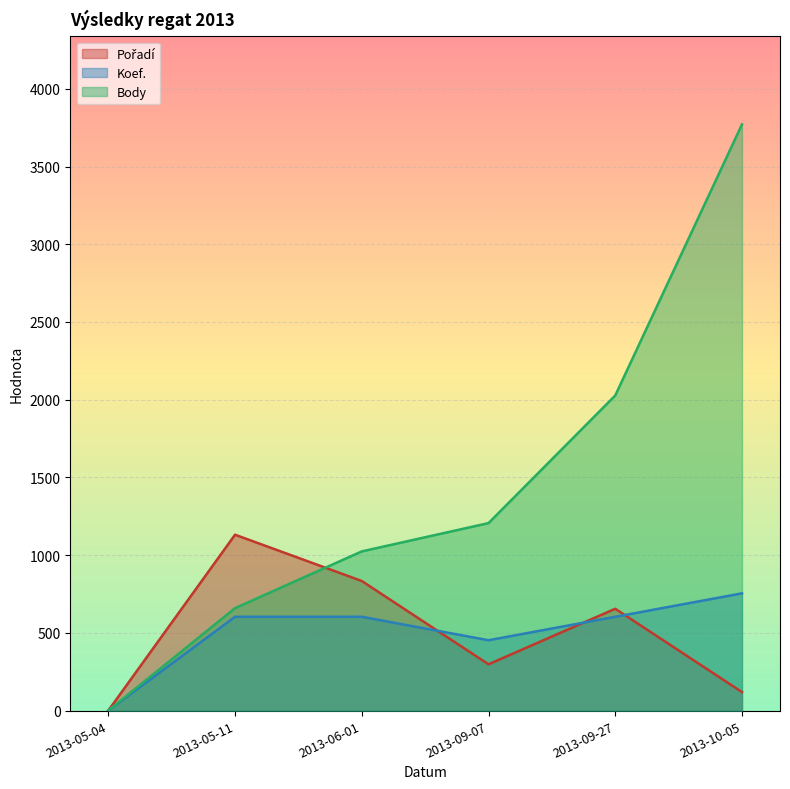

How many values in the Koef. series are below 603?

2